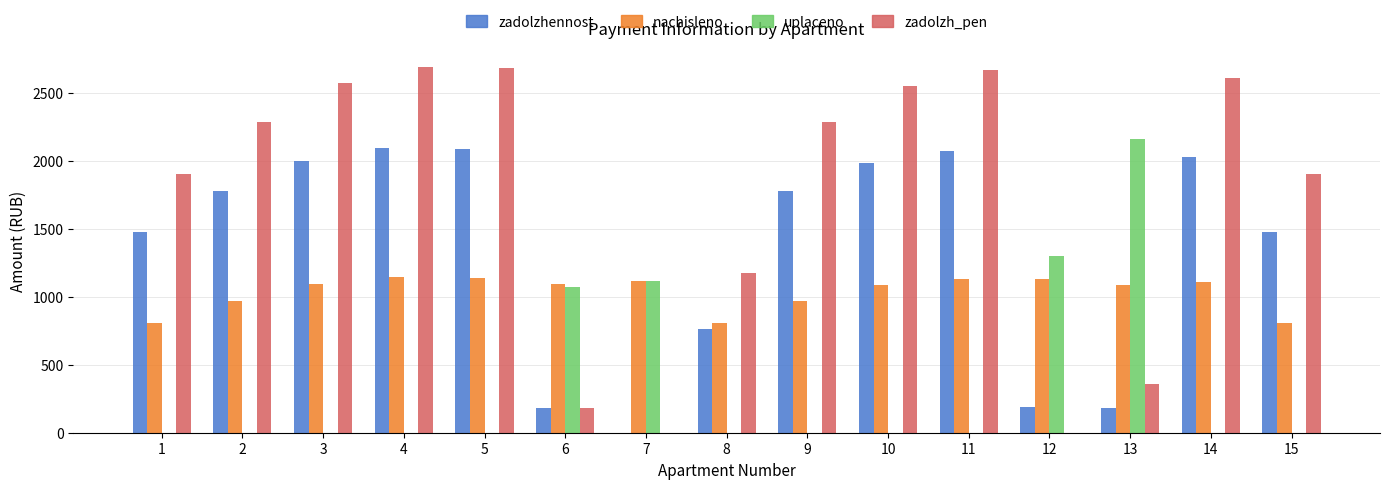

The value of zadolzhennost at 12 is 188.4. True or false?

True